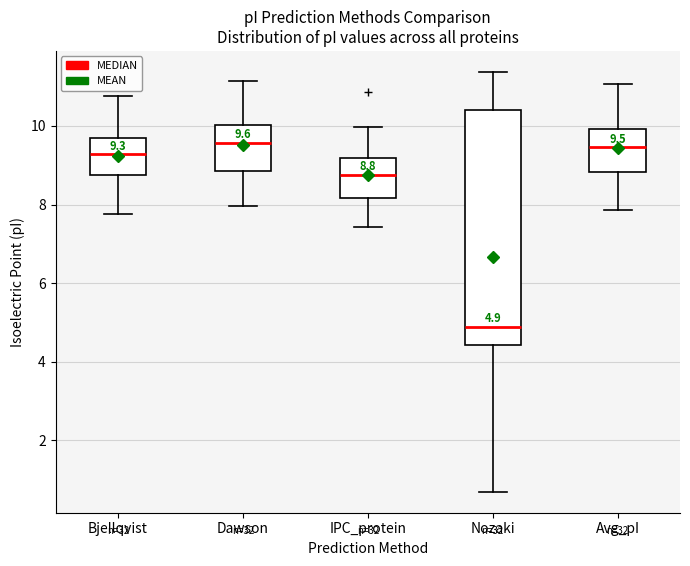

Comparing the boxes themselves (not the whiskers), which one is the tallest?

Nozaki